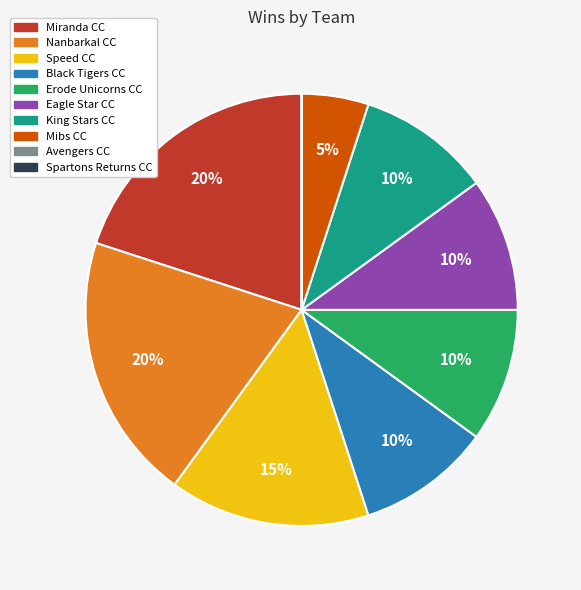

To the nearest percent, what is the difference between the largest and smallest slice percentages?

20%